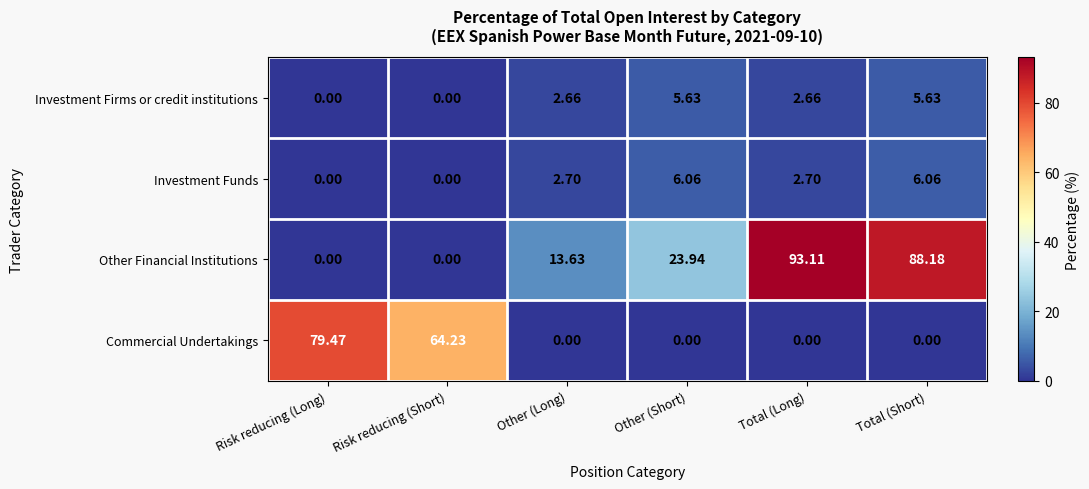

Which series has the largest range (max minus min)?

Other Financial Institutions